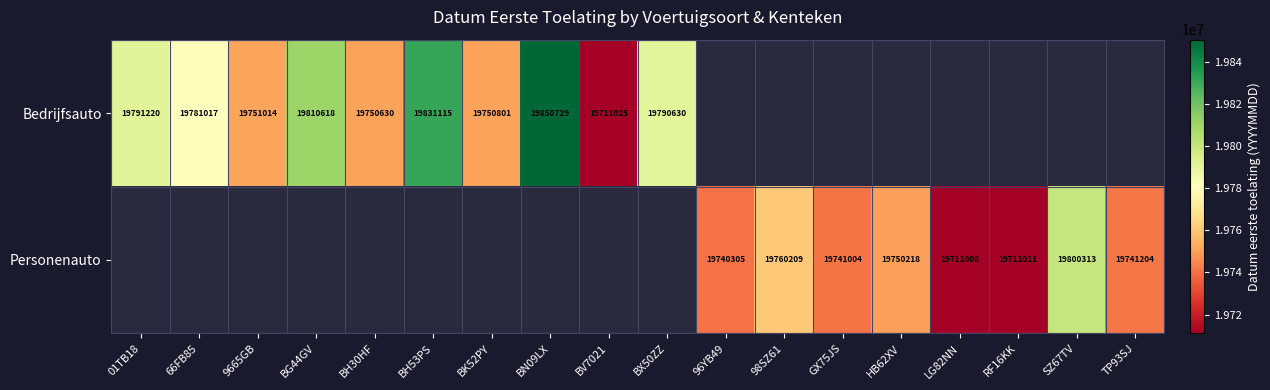

What is the smallest value displayed?

19711008.0